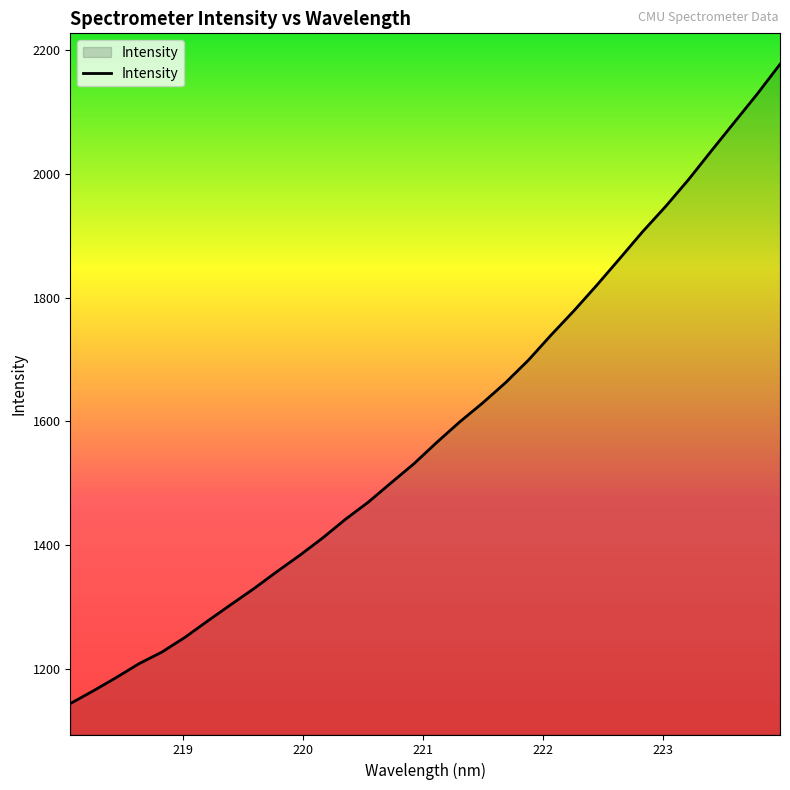

What is the smallest value displayed?

1143.8